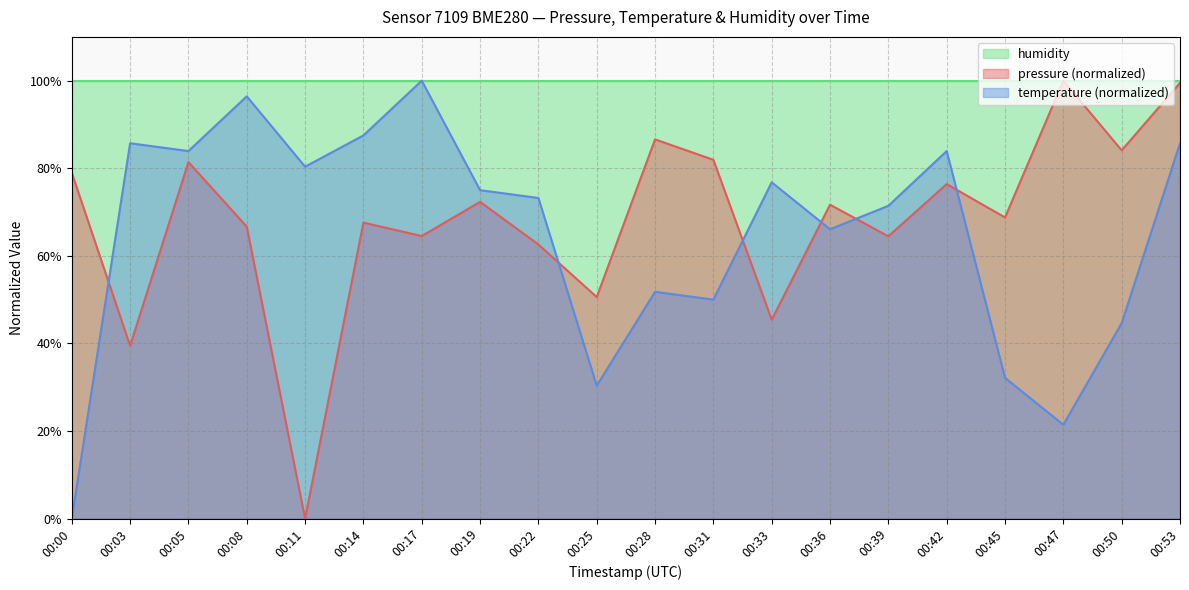

Which series changed the most between 00:14 and 00:47?

temperature (normalized)